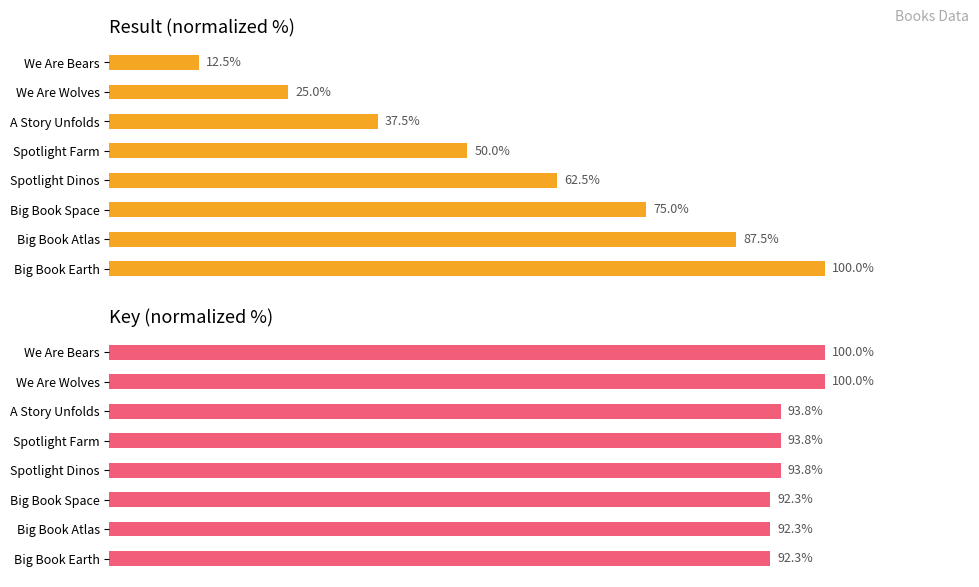

Which series has the largest range (max minus min)?

Result